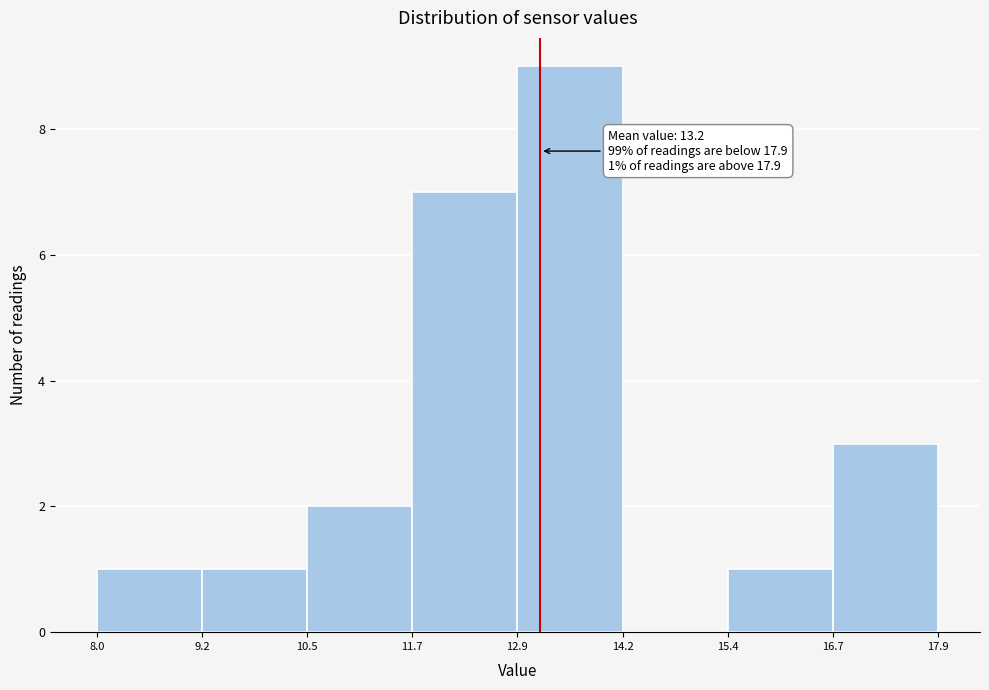

Which range on the x-axis has the tallest bar?

12.9 to 14.2